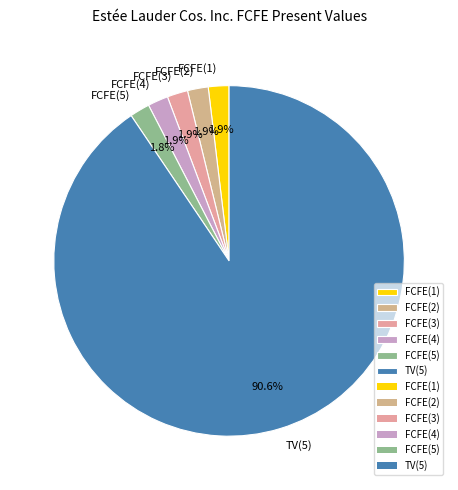

To the nearest percent, what is the difference between the largest and smallest slice percentages?

89%